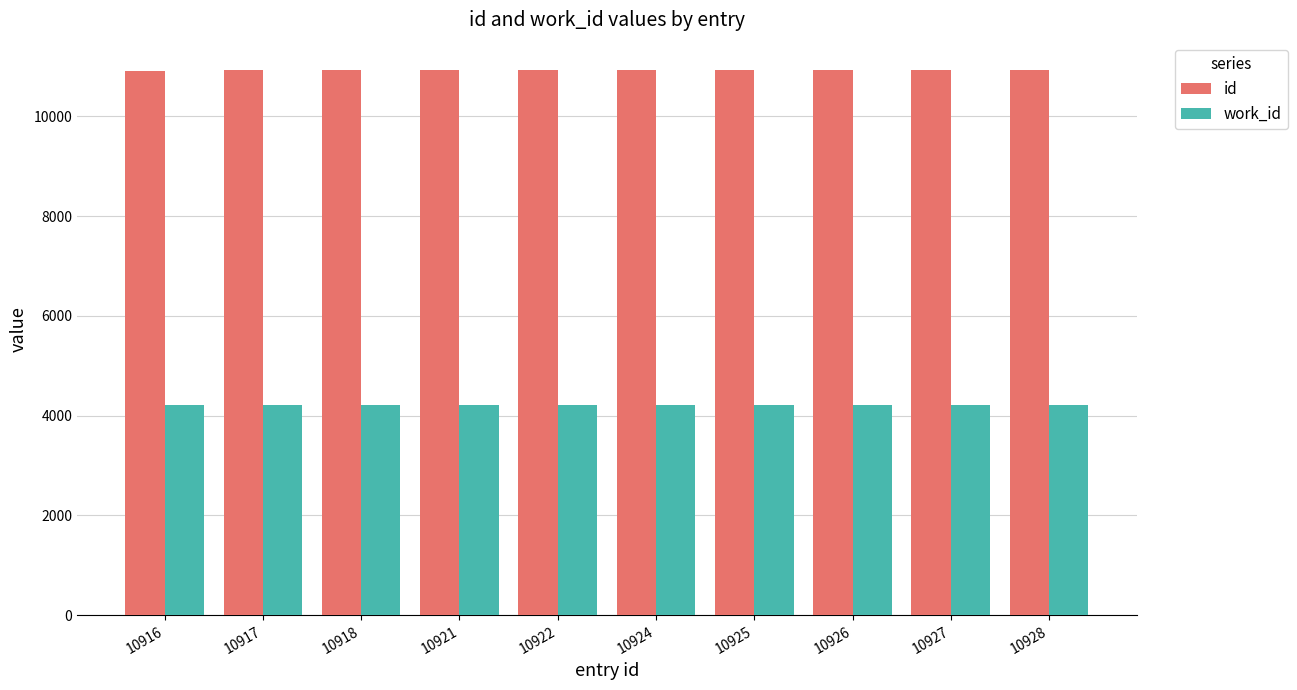

What is the minimum value shown in the chart?

4209